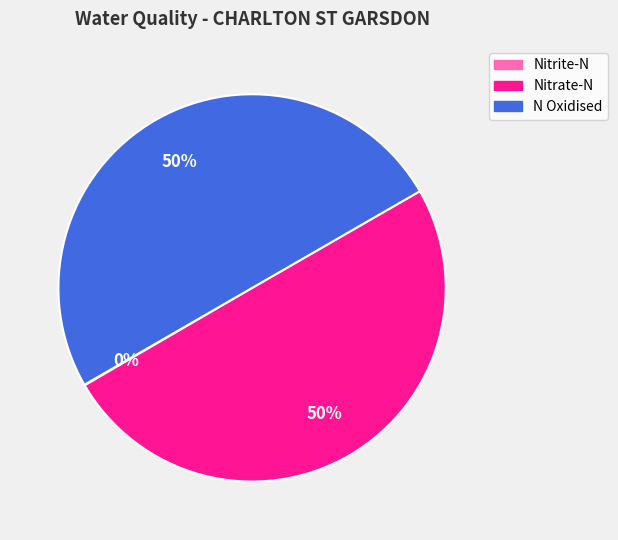

Is it true that N Oxidised is 50% of the pie?

True